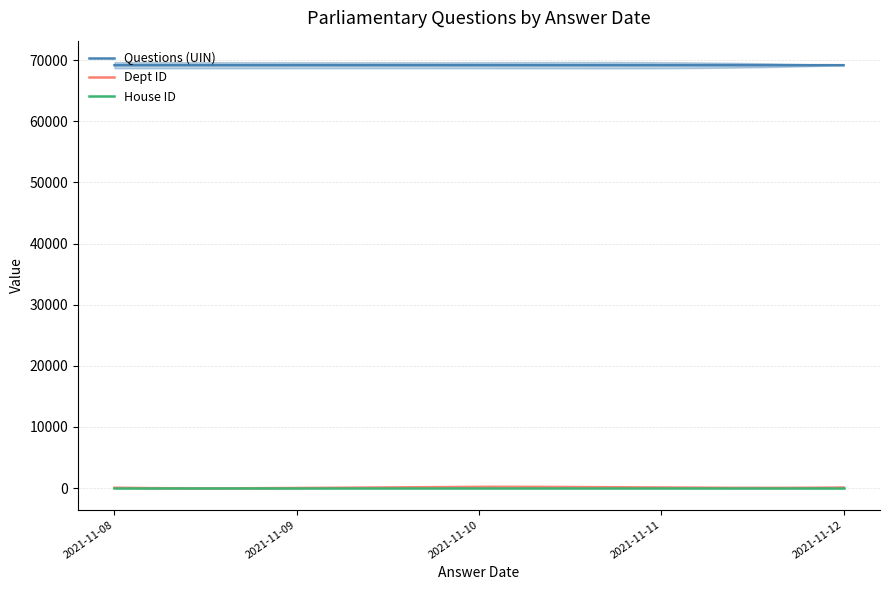

Where is House ID nearest to the value 1?

2021-11-12